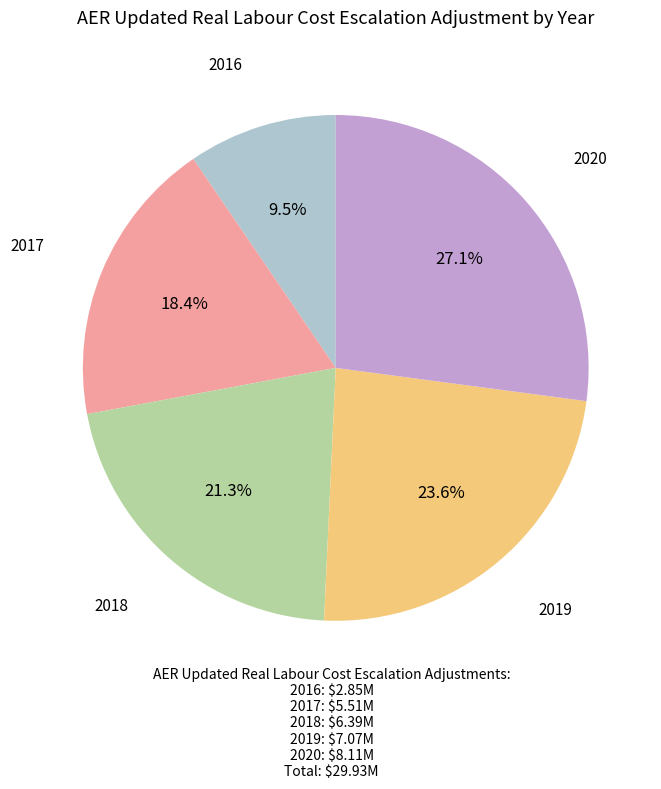

How many segments does this pie chart have?

5